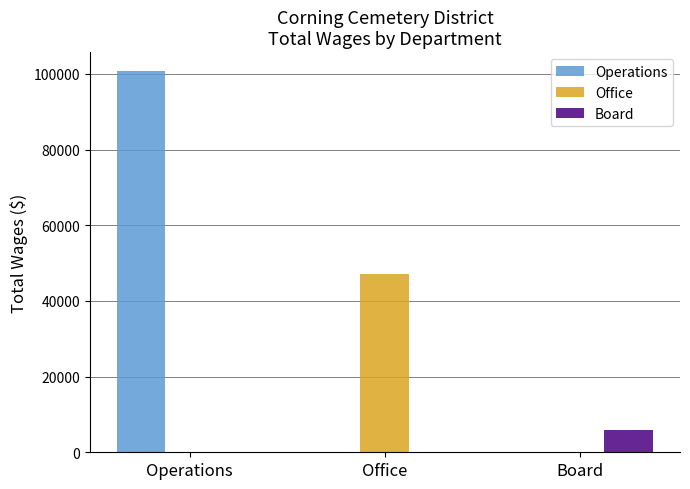

How many data points in Operations are above 0?

1